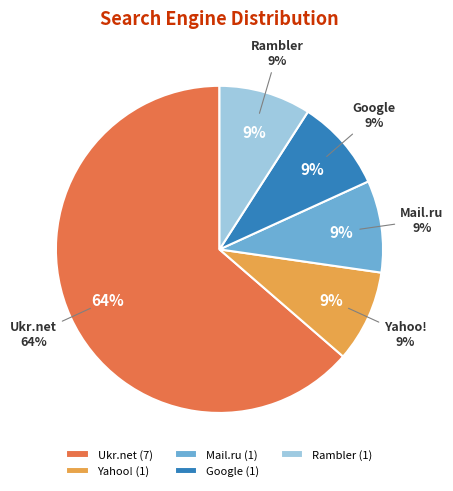

How many slices are in this pie chart?

5